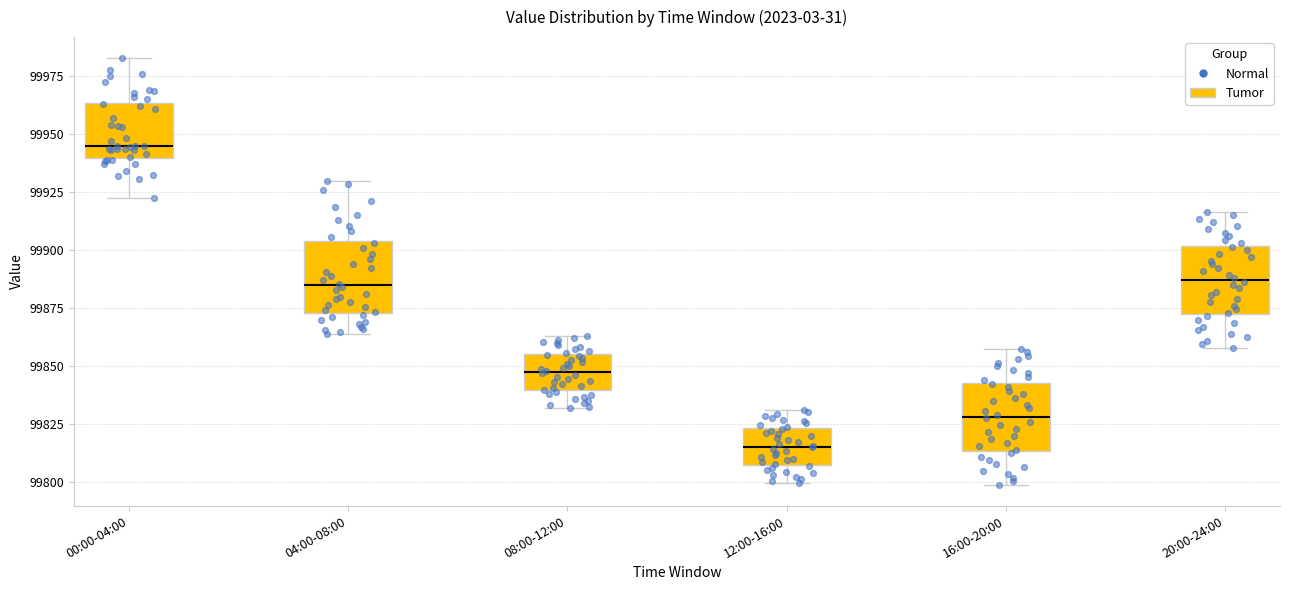

Where is the upper edge of the box for 12:00-16:00 on the y-axis? The values are not printed on the chart, so give them approximately, as read against the axis.

99825